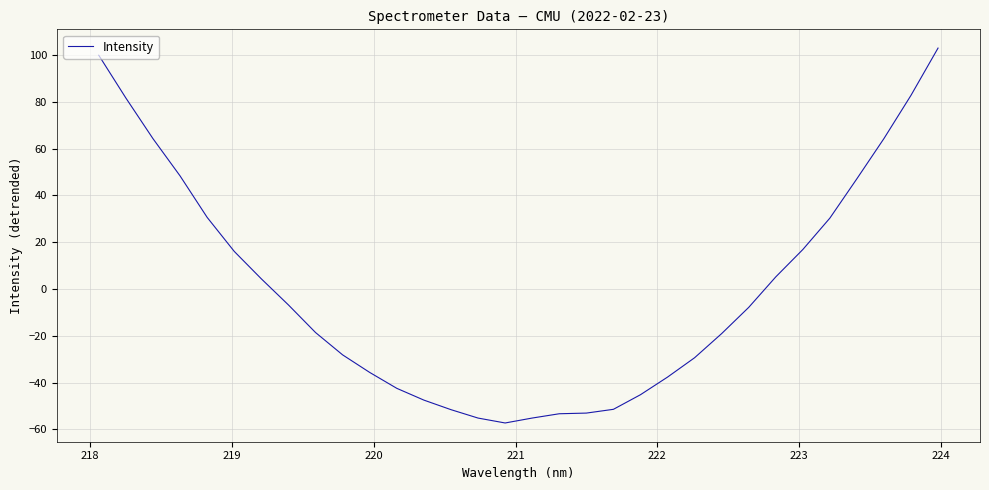

What is the difference between the maximum and minimum values?

160.3